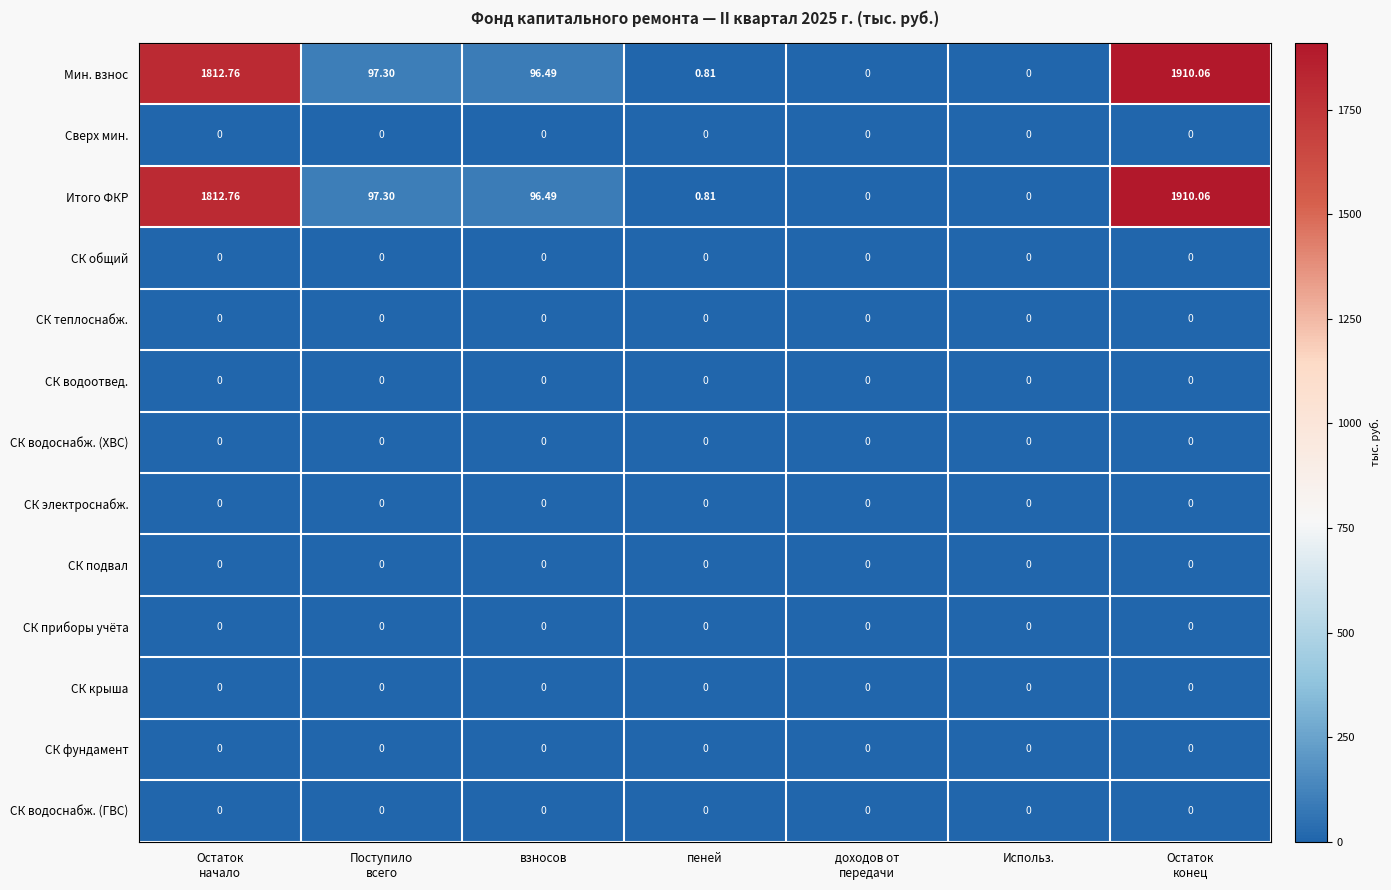

How many data points in Мин. взнос are less than 96?

3